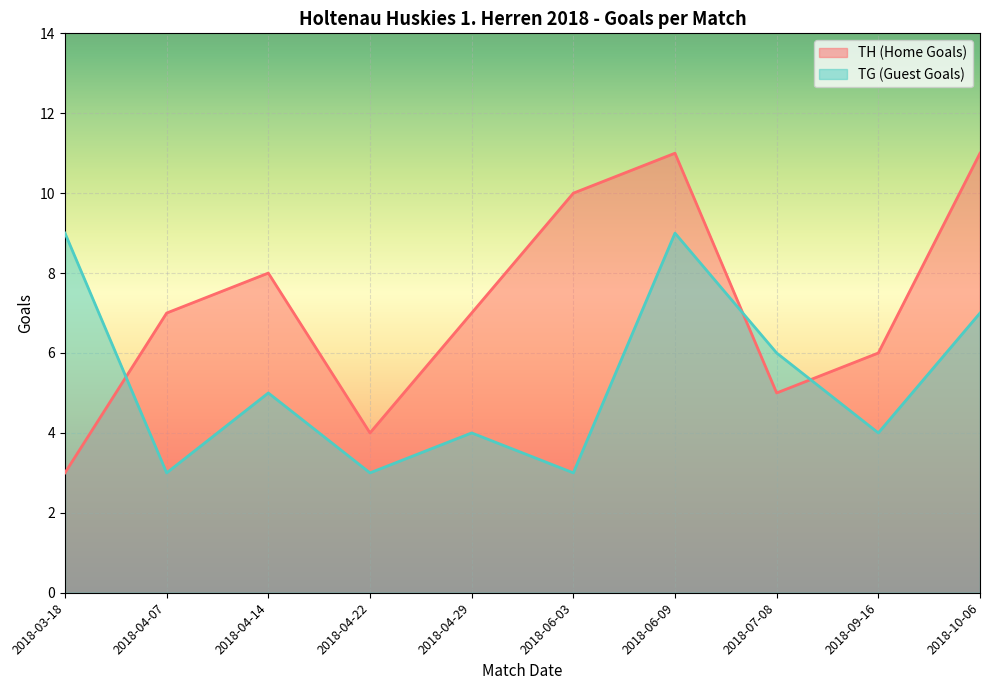

Read the TG (Guest Goals) value at 2018-07-08.

6